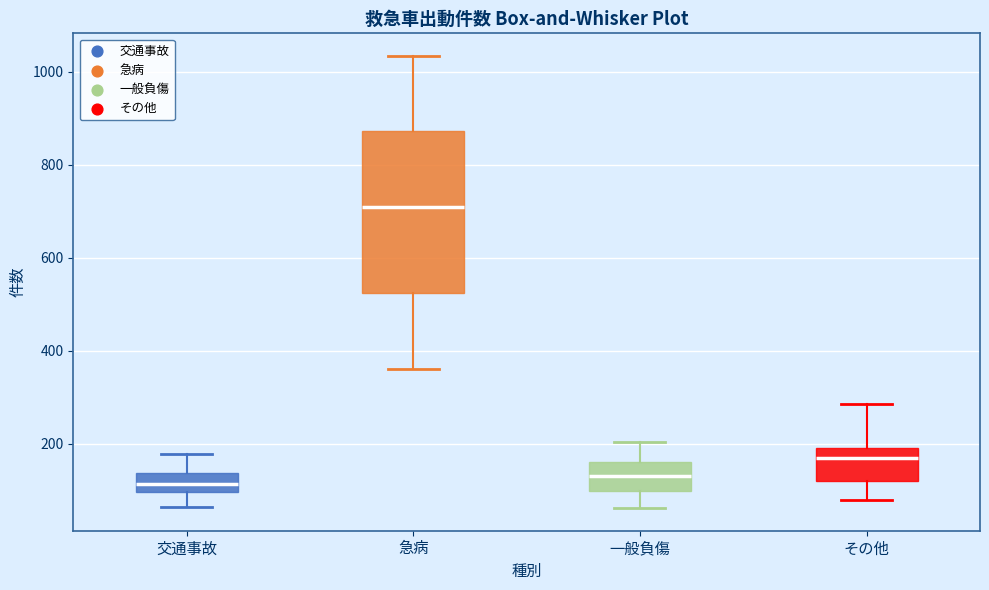

Reading left to right, read every box against the y-axis: the position of its median line, the range the box covers, and the ends of its whiskers. The values are not printed on the chart, so give them approximately, as read against the axis.

交通事故: median 120, box 100 to 140, whiskers 60 to 180
急病: median 720, box 520 to 880, whiskers 360 to 1040
一般負傷: median 140, box 100 to 160, whiskers 60 to 200
その他: median 160, box 120 to 200, whiskers 80 to 280